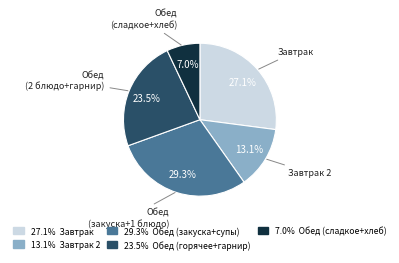

Is there a majority slice in this chart?

No